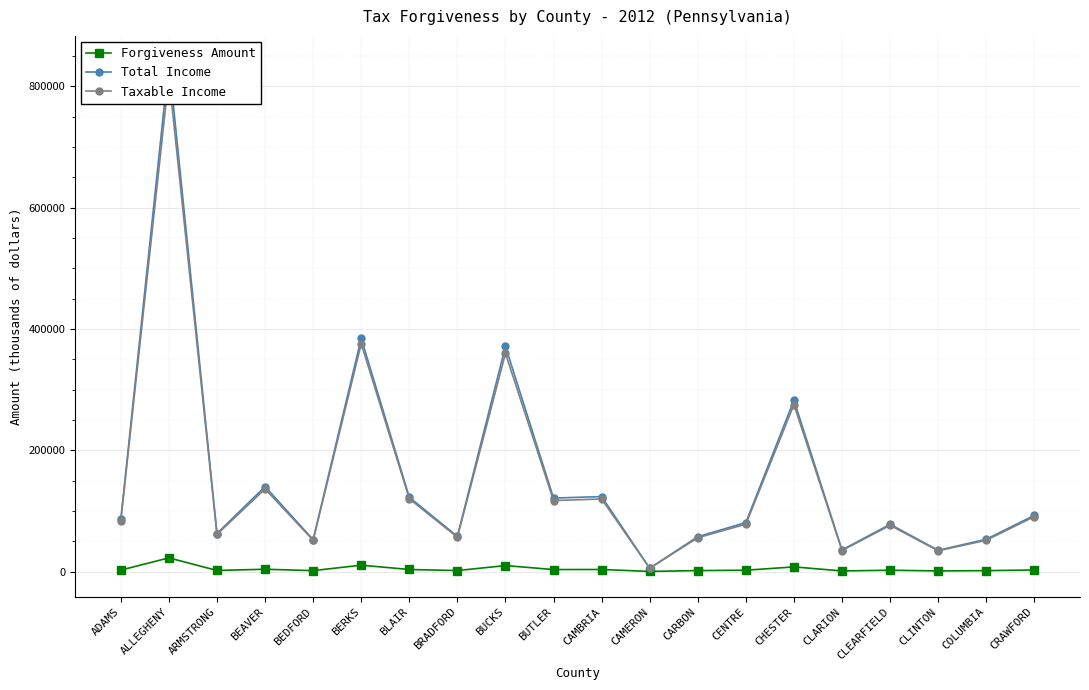

The value of Total Income at ADAMS is 86002. True or false?

True